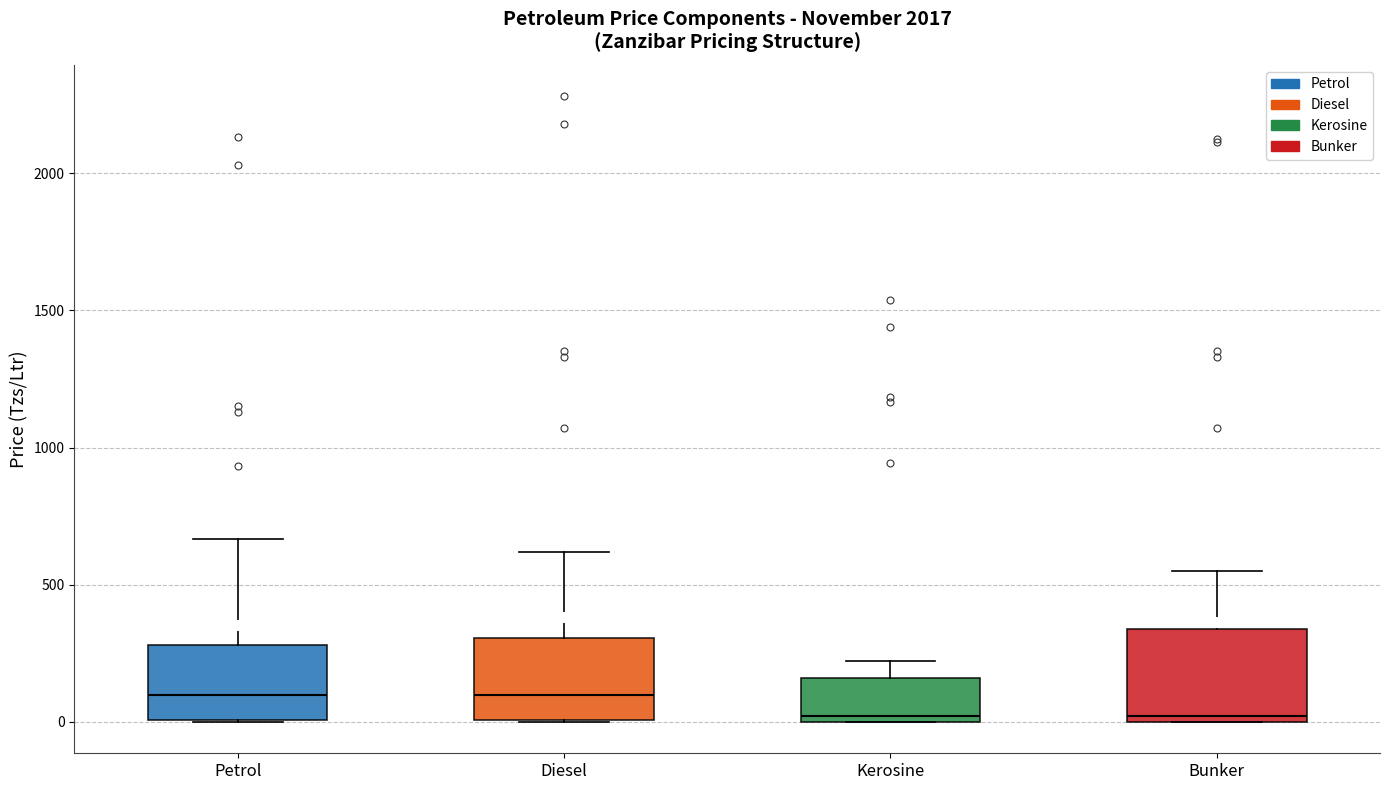

Reading left to right, read every box against the y-axis: the position of its median line, the range the box covers, and the ends of its whiskers. The values are not printed on the chart, so give them approximately, as read against the axis.

Petrol: median 100, box 0 to 300, whiskers 0 to 650
Diesel: median 100, box 0 to 300, whiskers 0 to 600
Kerosine: median 0 (just above the box's lower edge), box 0 to 150, whiskers 0 to 200
Bunker: median 0 (just above the box's lower edge), box 0 to 350, whiskers 0 to 550